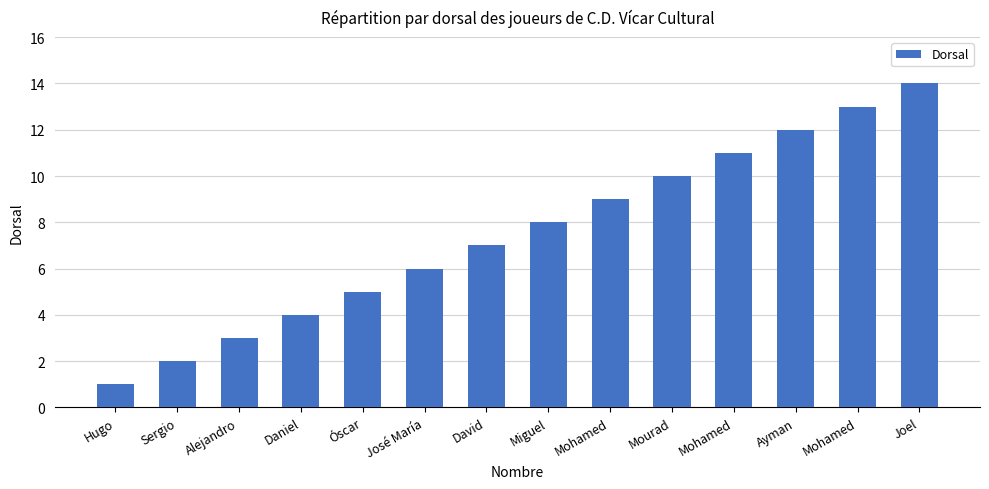

Rank the categories by value from highest to lowest.

Joel, Mohamed, Ayman, Mohamed, Mourad, Mohamed, Miguel, David, José María, Óscar, Daniel, Alejandro, Sergio, Hugo